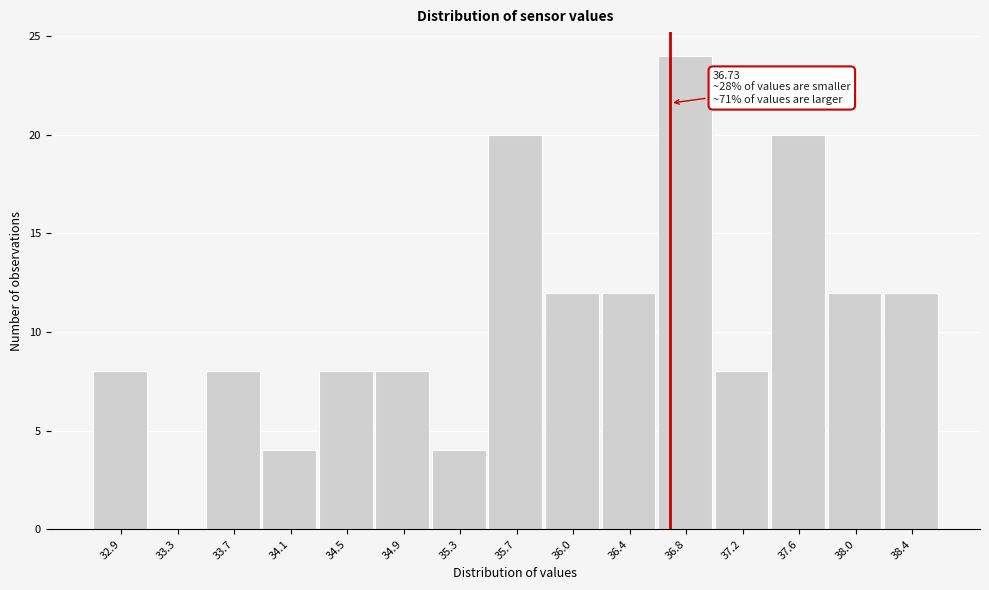

Over which range of the x-axis is the bar tallest?

36.65 to 37.05